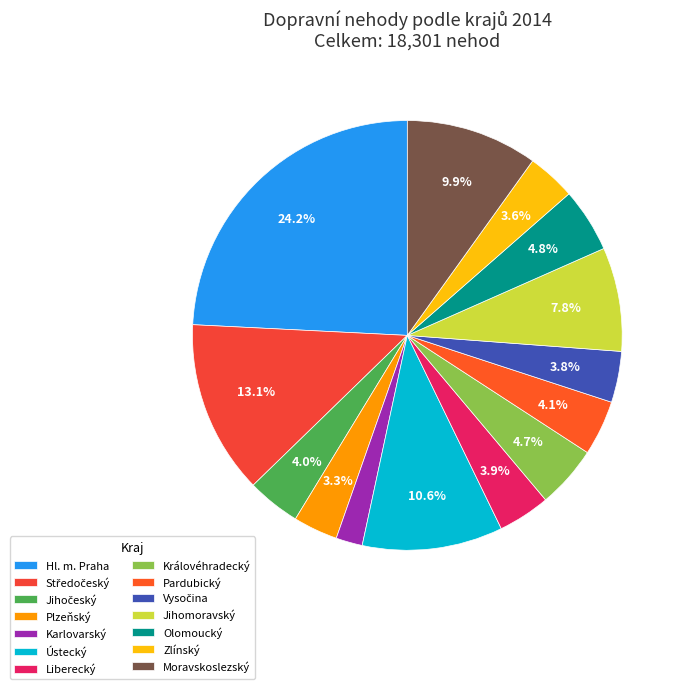

What portion of the pie excludes Středočeský?

86.9%